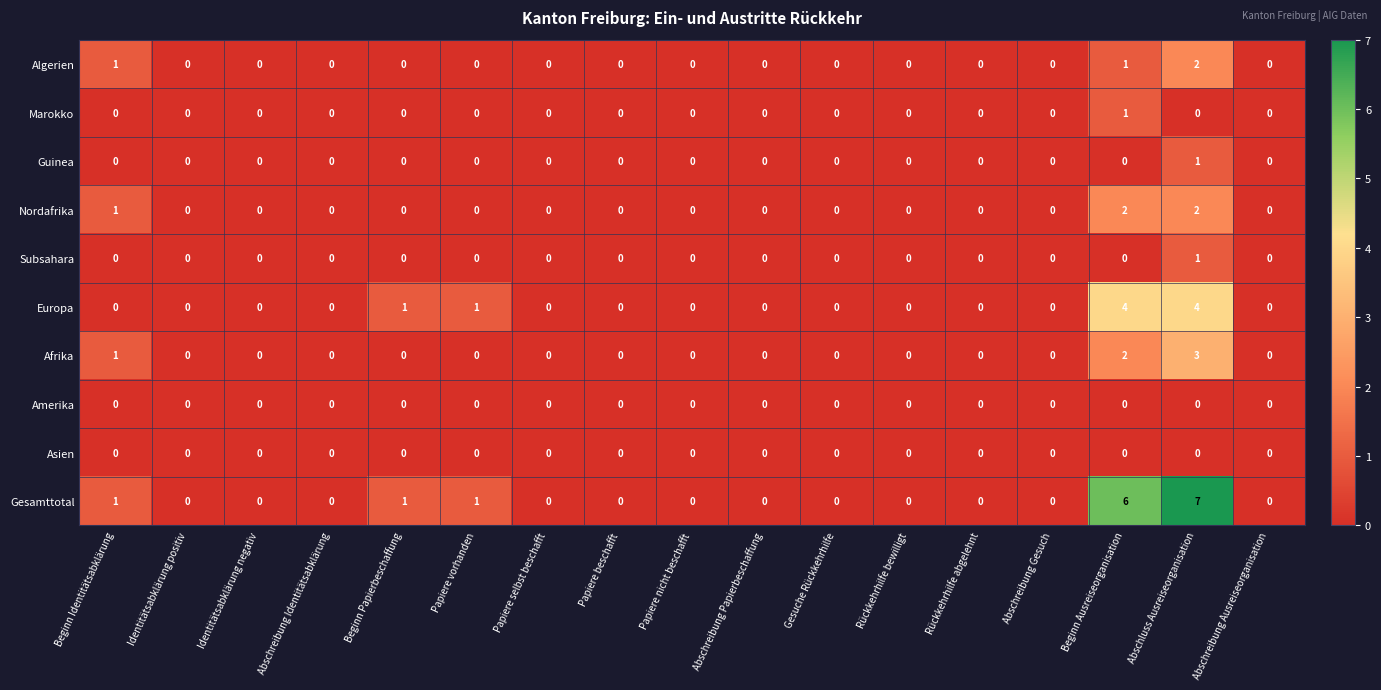

How many distinct data groups are displayed?

10